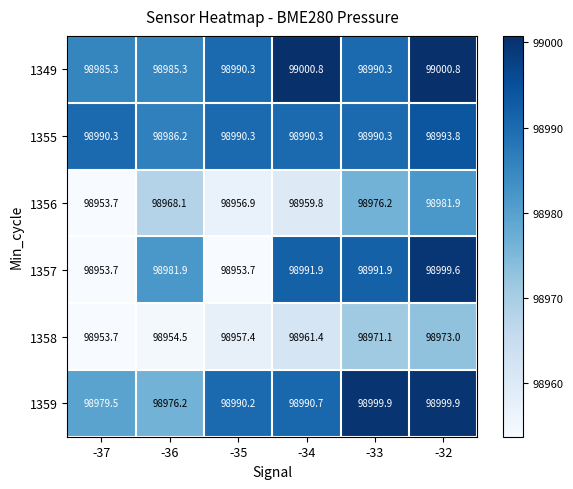

What is the spread (max minus min) of values at -33?

28.8